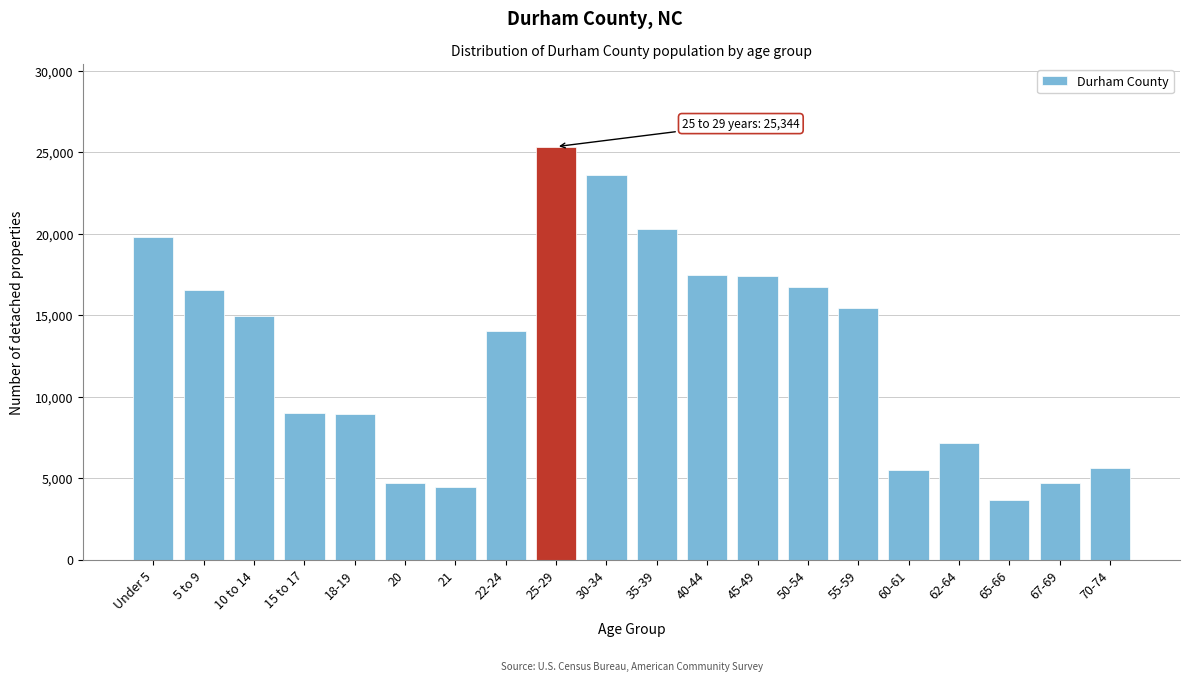

The value at 70-74 is 10041. True or false?

False